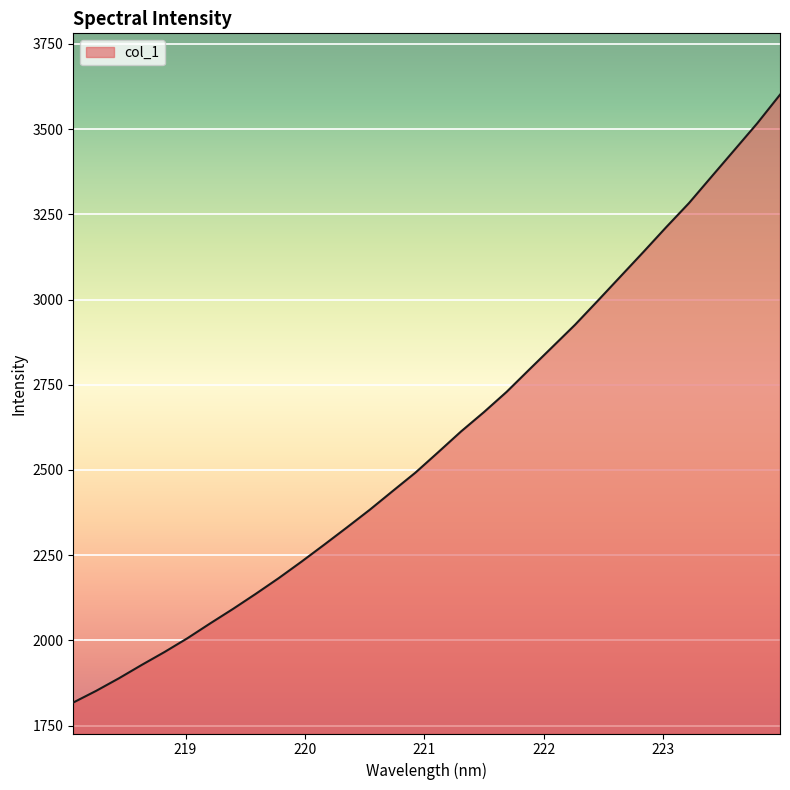

What is the difference between the maximum and minimum values?

1783.3